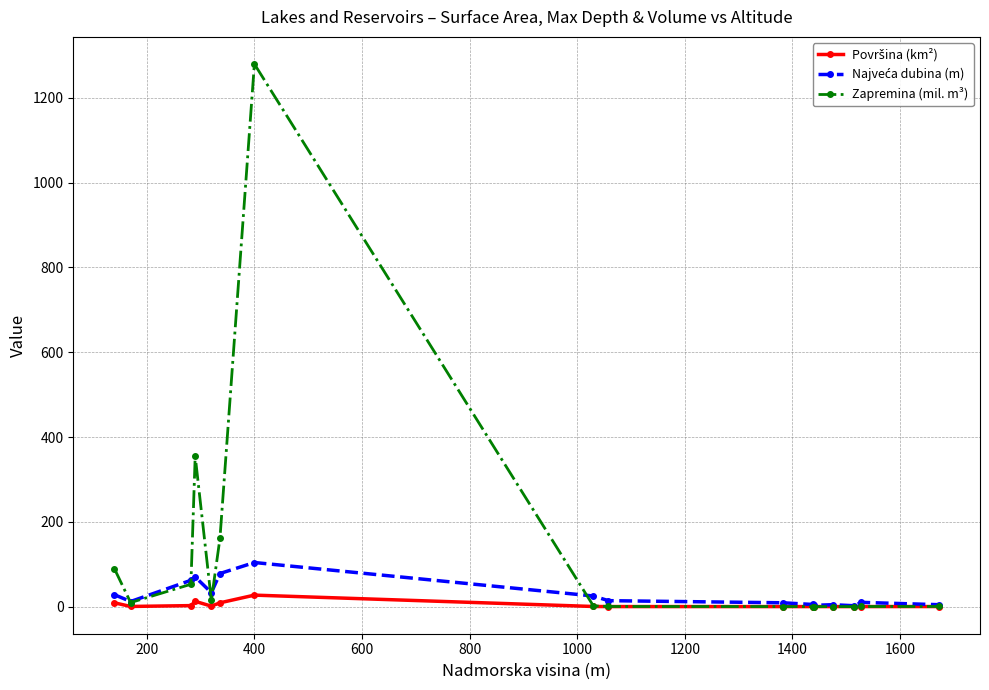

Which series has the widest spread of values?

Zapremina (mil. m³)